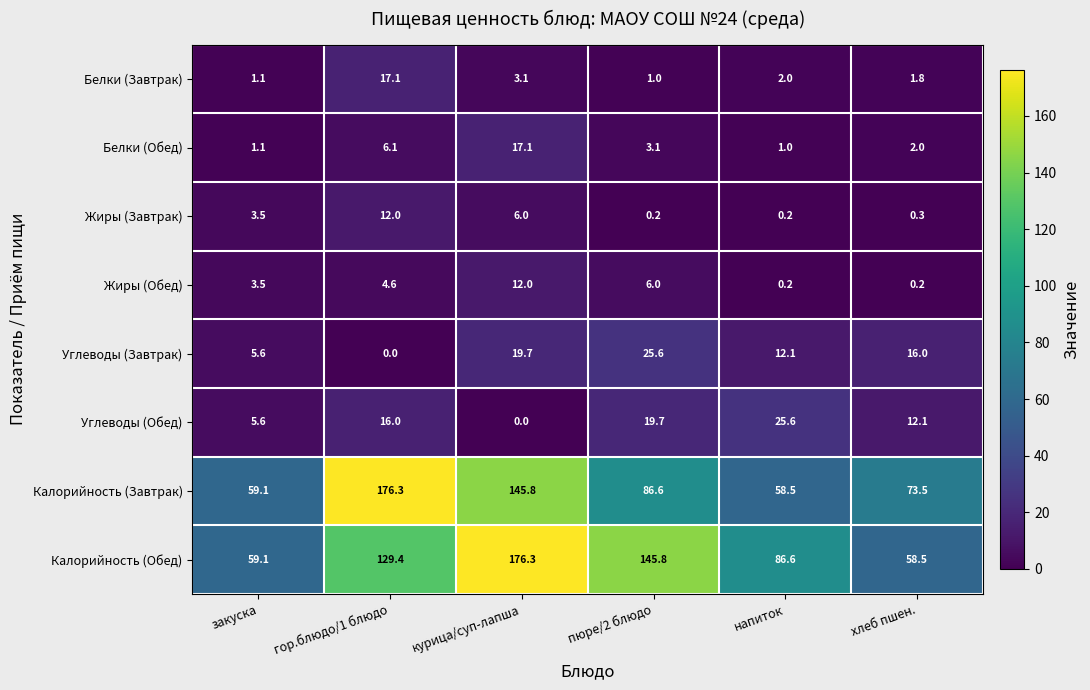

Rank the series at курица/суп-лапша from highest to lowest value.

Калорийность (Обед), Калорийность (Завтрак), Углеводы (Завтрак), Белки (Обед), Жиры (Обед), Жиры (Завтрак), Белки (Завтрак), Углеводы (Обед)